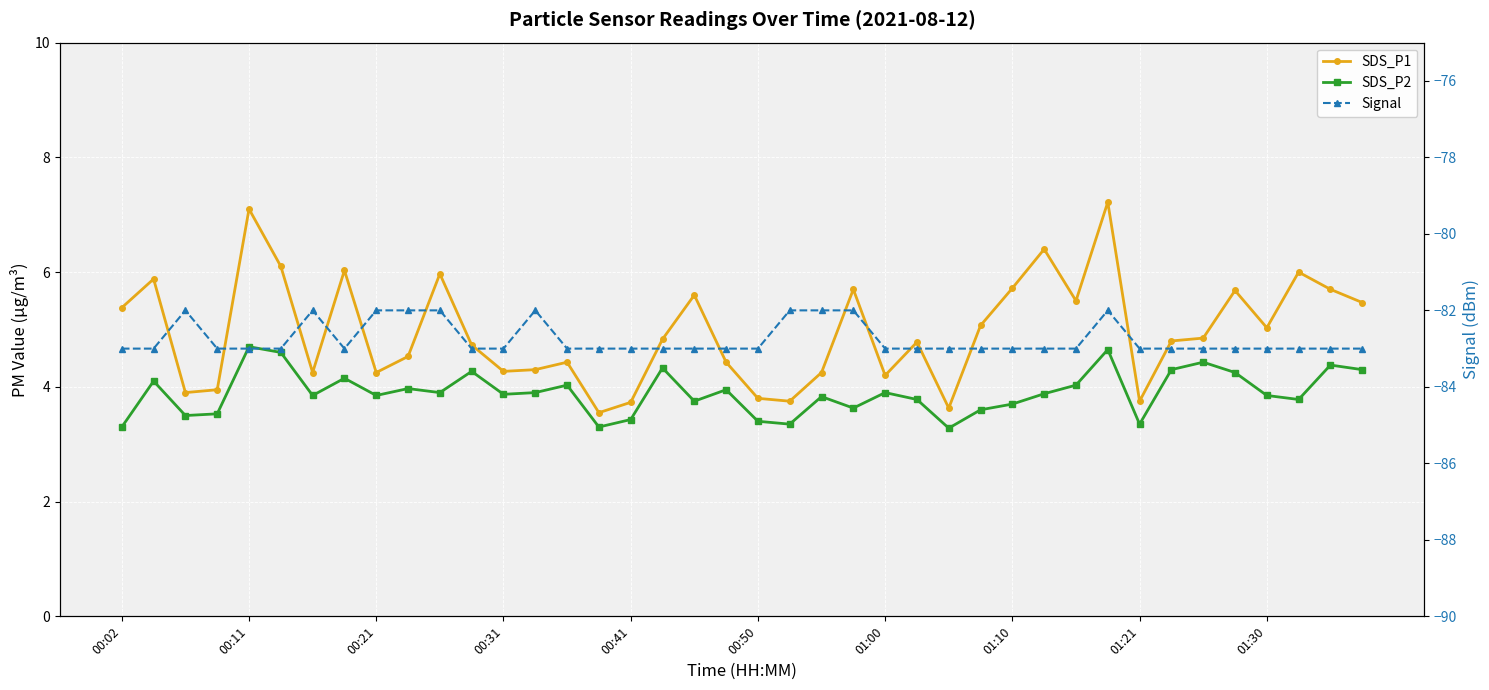

What is the maximum value for SDS_P1?

7.2